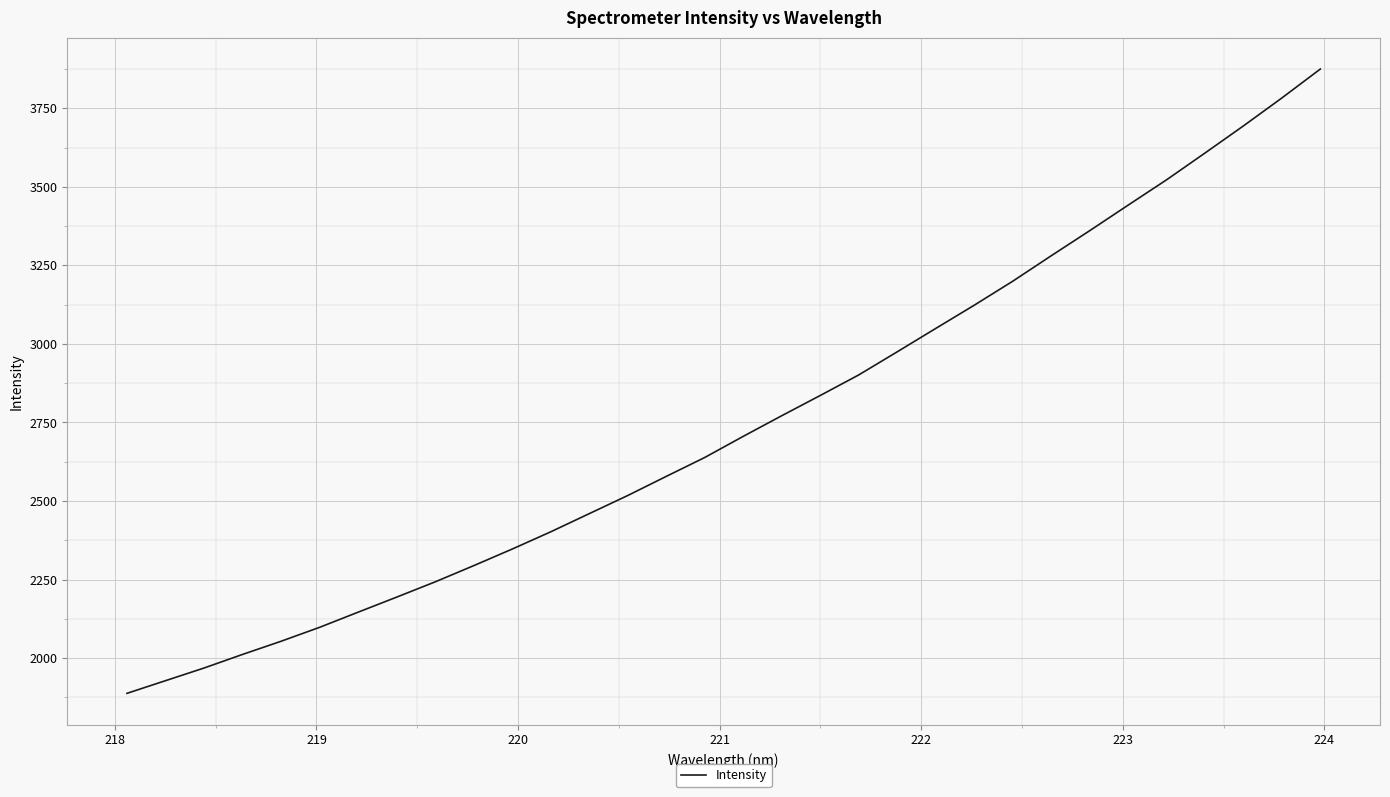

How many lines are shown in the chart?

1